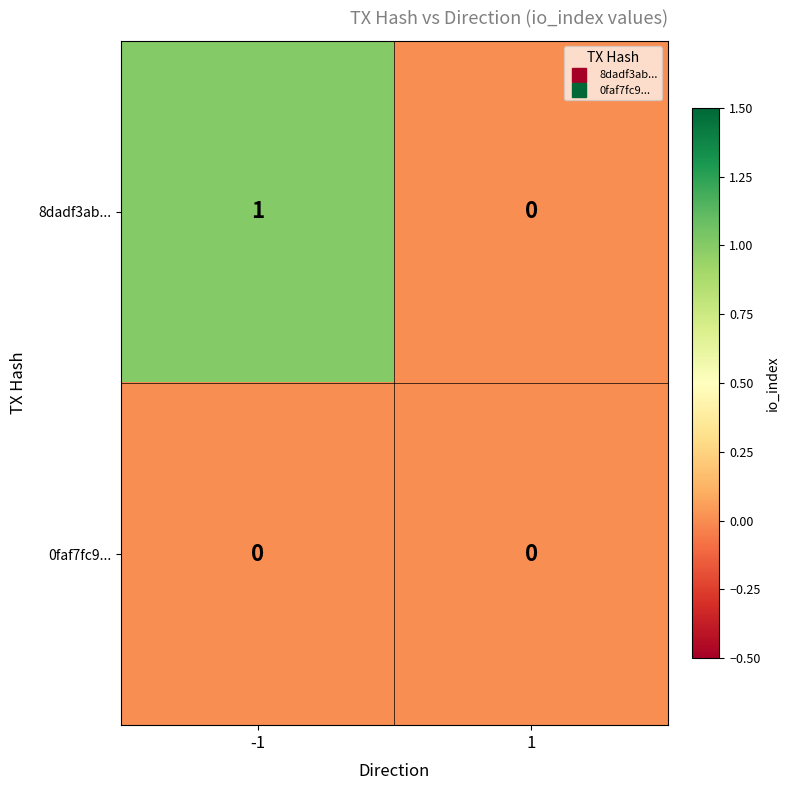

Which series has the largest total across all categories?

8dadf3ab...